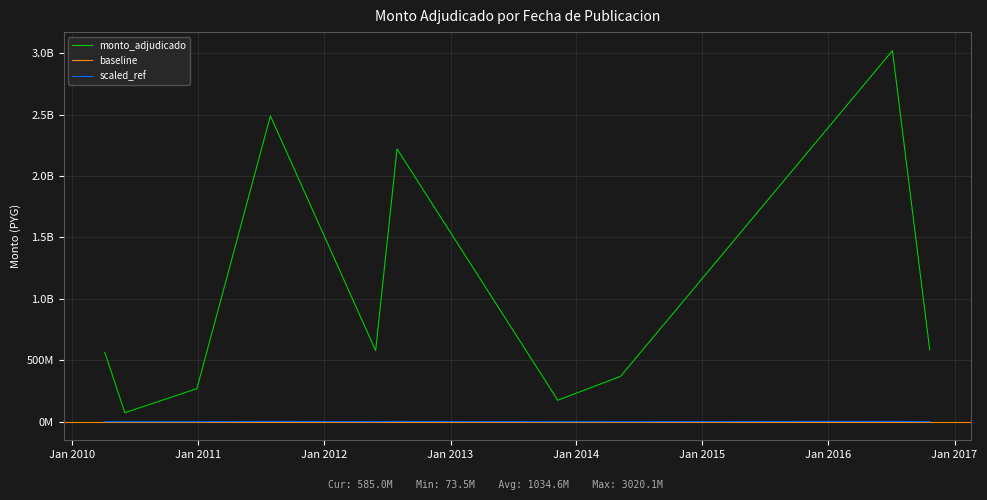

How many points are lower than both their immediate neighbors (excluding endpoints)?

3